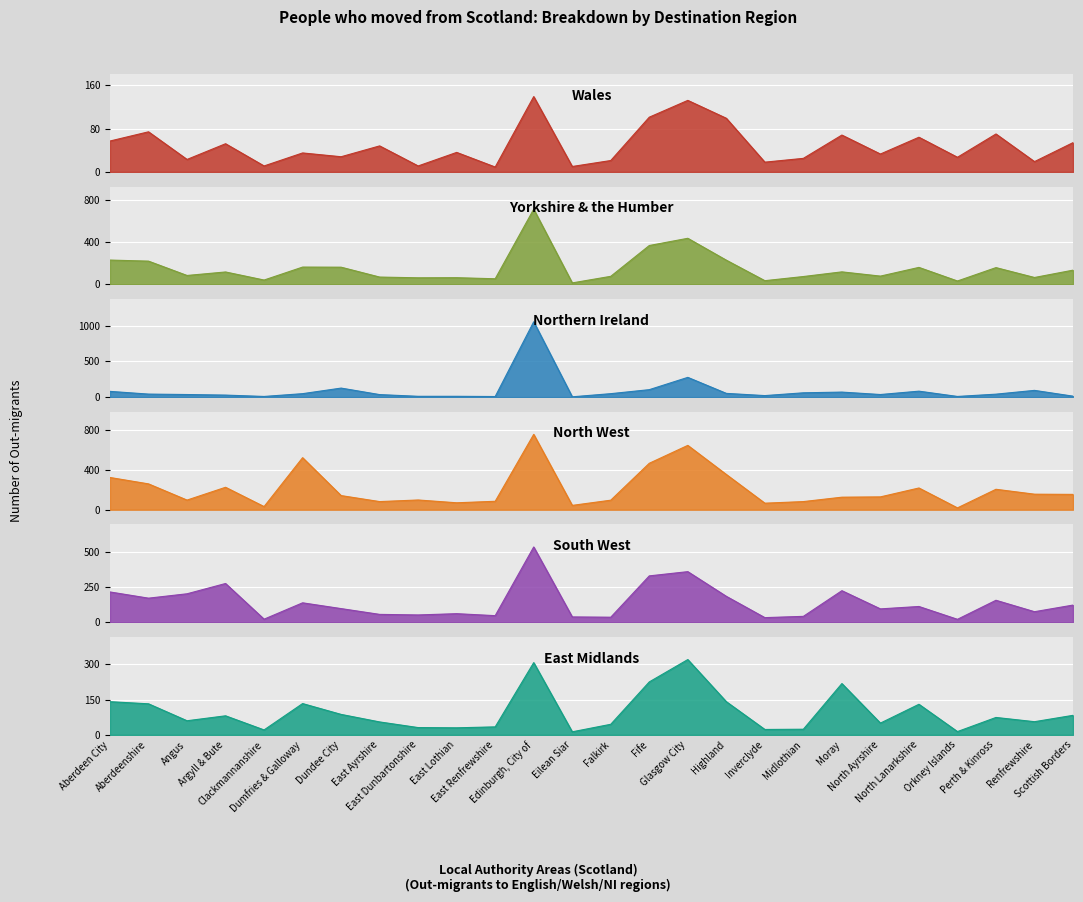

What is the difference between the maximum and minimum values in the North West series?

735